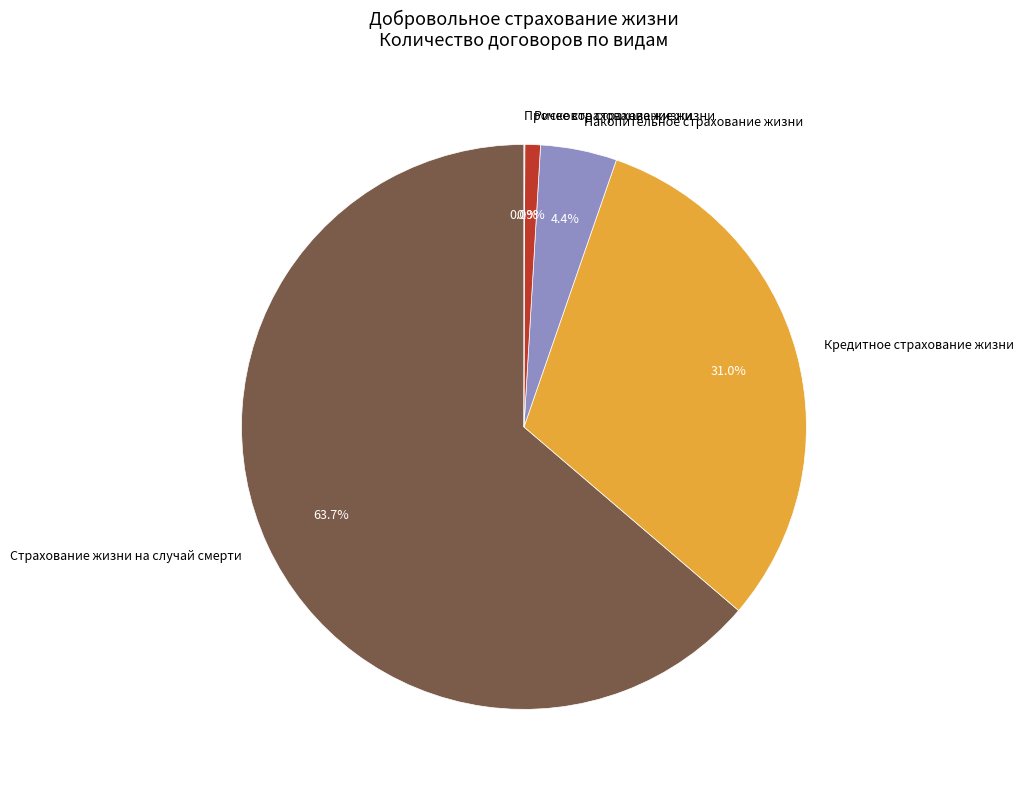

Do Накопительное страхование жизни and Страхование жизни на случай смерти together represent more than half of the pie?

Yes